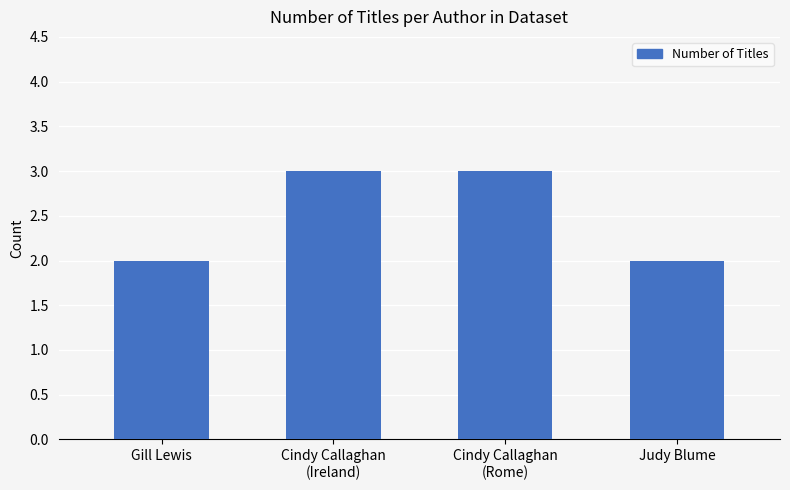

Approximately how many times larger is the value at Cindy Callaghan
(Rome) compared to Gill Lewis?

1.5